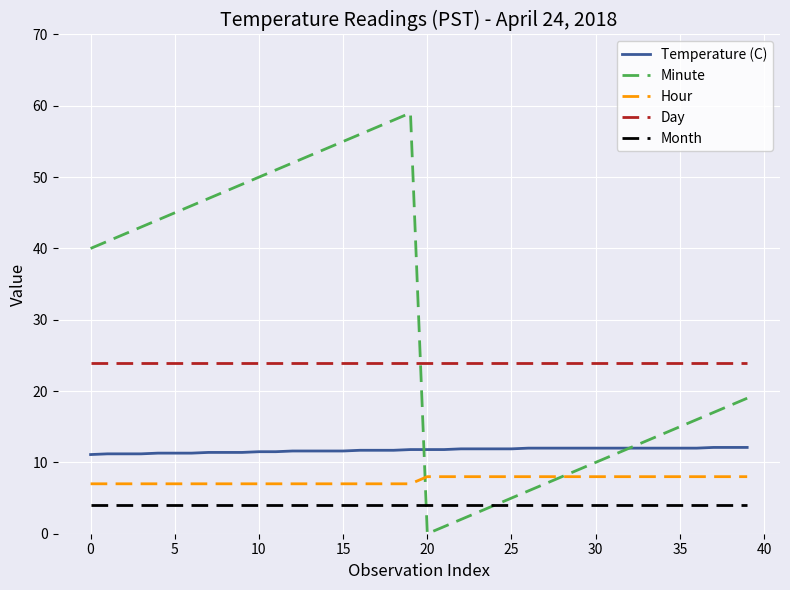

What is the highest value of the Day series?

24.0